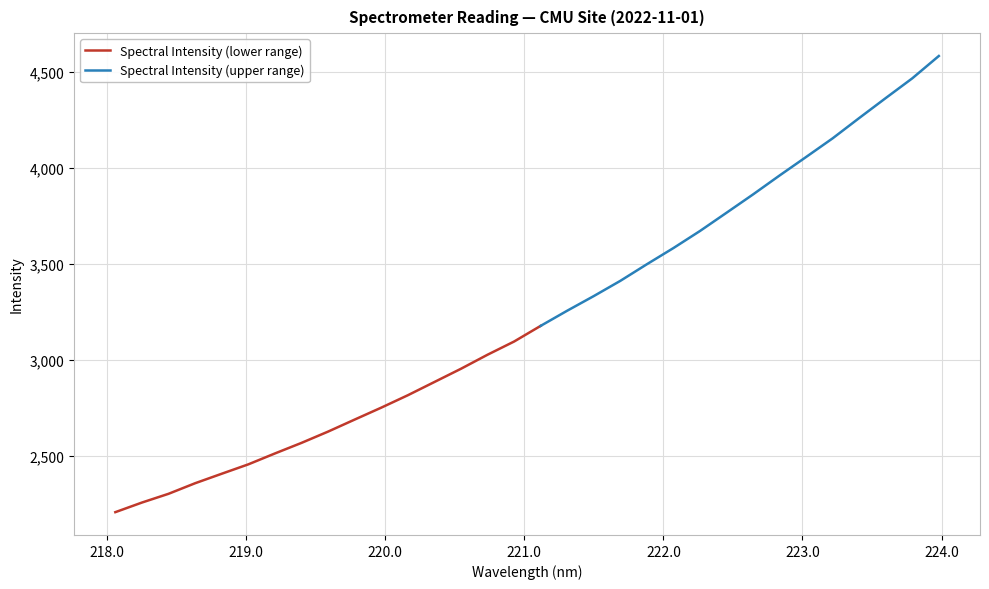

Is it true that the value at 223.5987 is 6587.3?

False